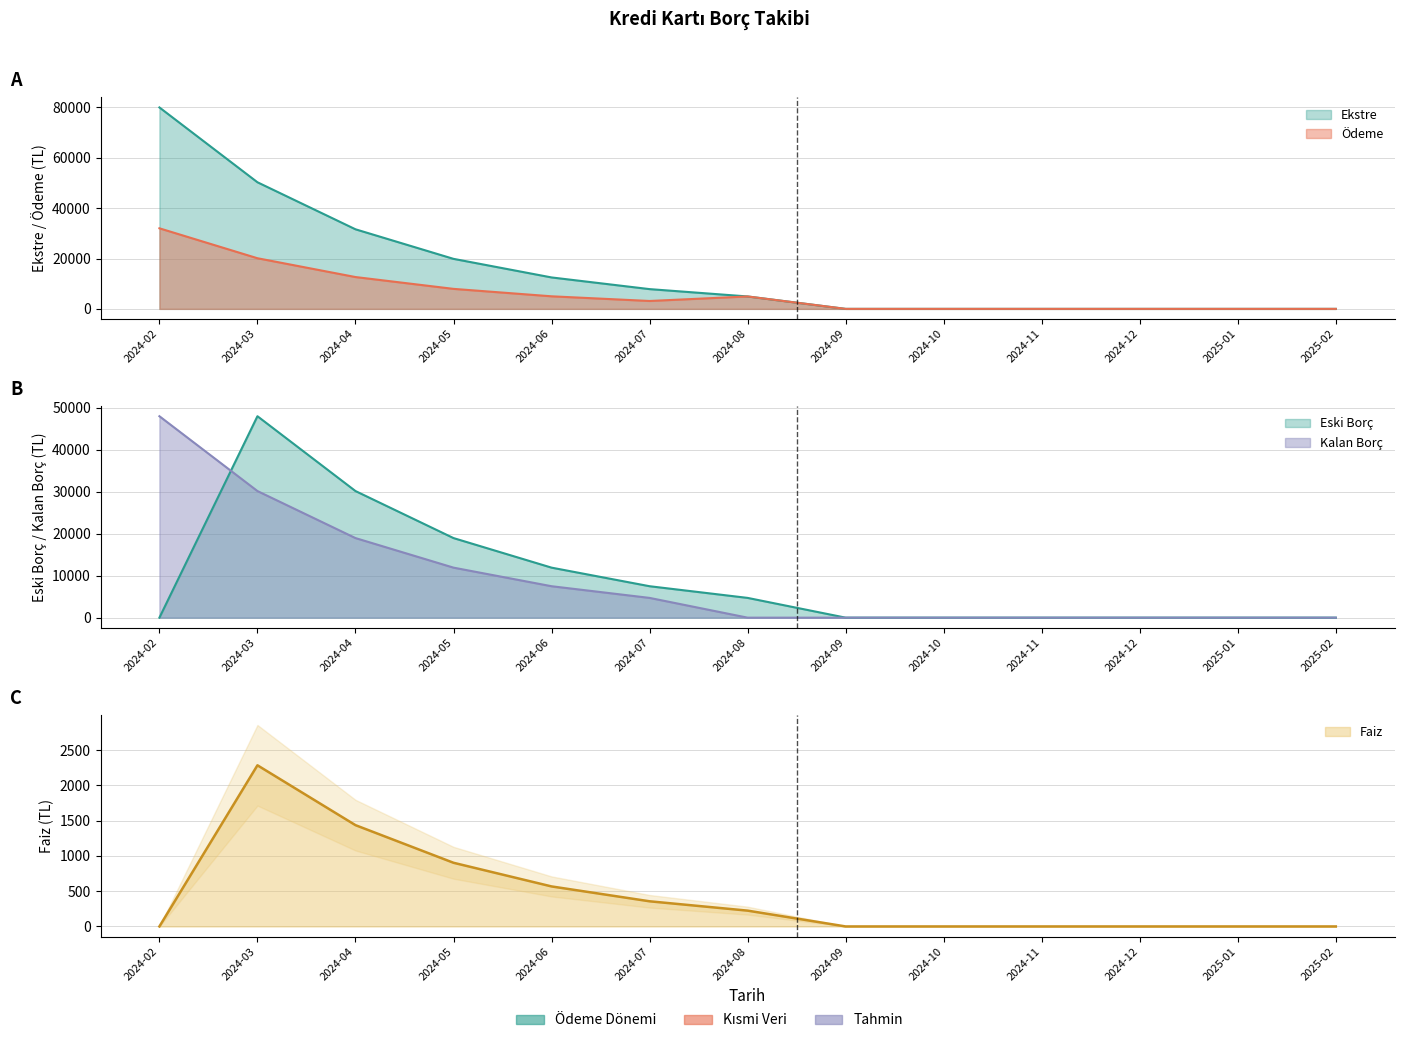

What is the value of the Ödeme point at the 1st from the left?

32000.0